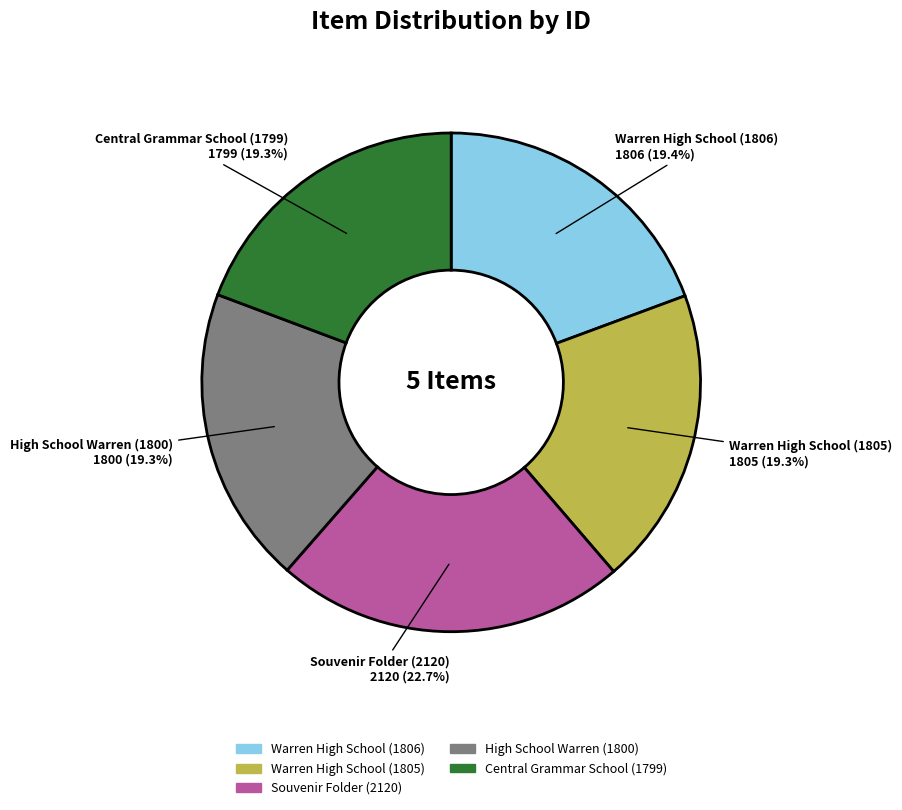

Which slice is the largest?

Souvenir Folder (2120)